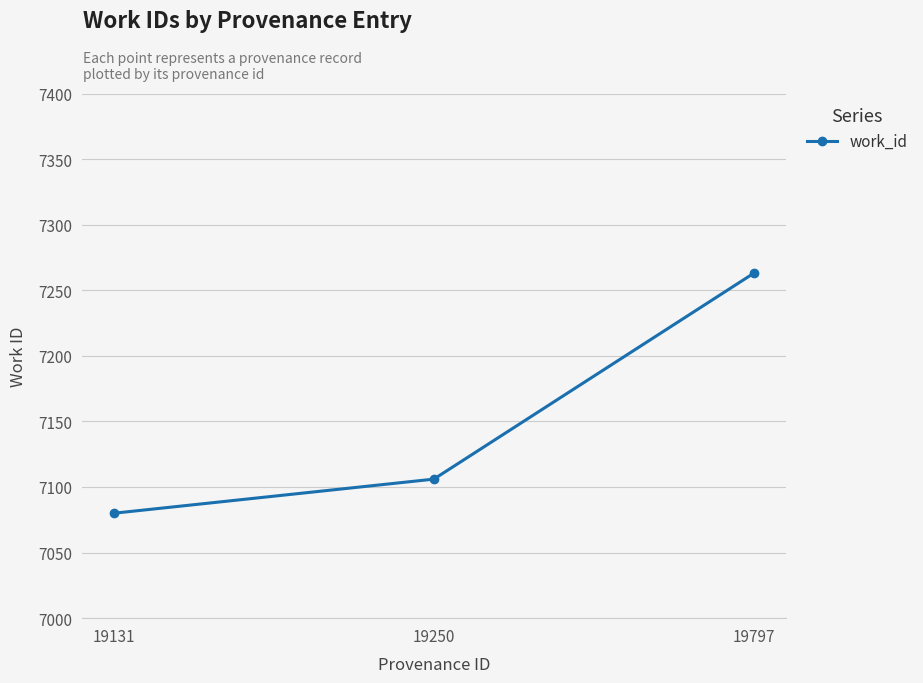

What value does the data have at 19250, to the nearest 10?

7110